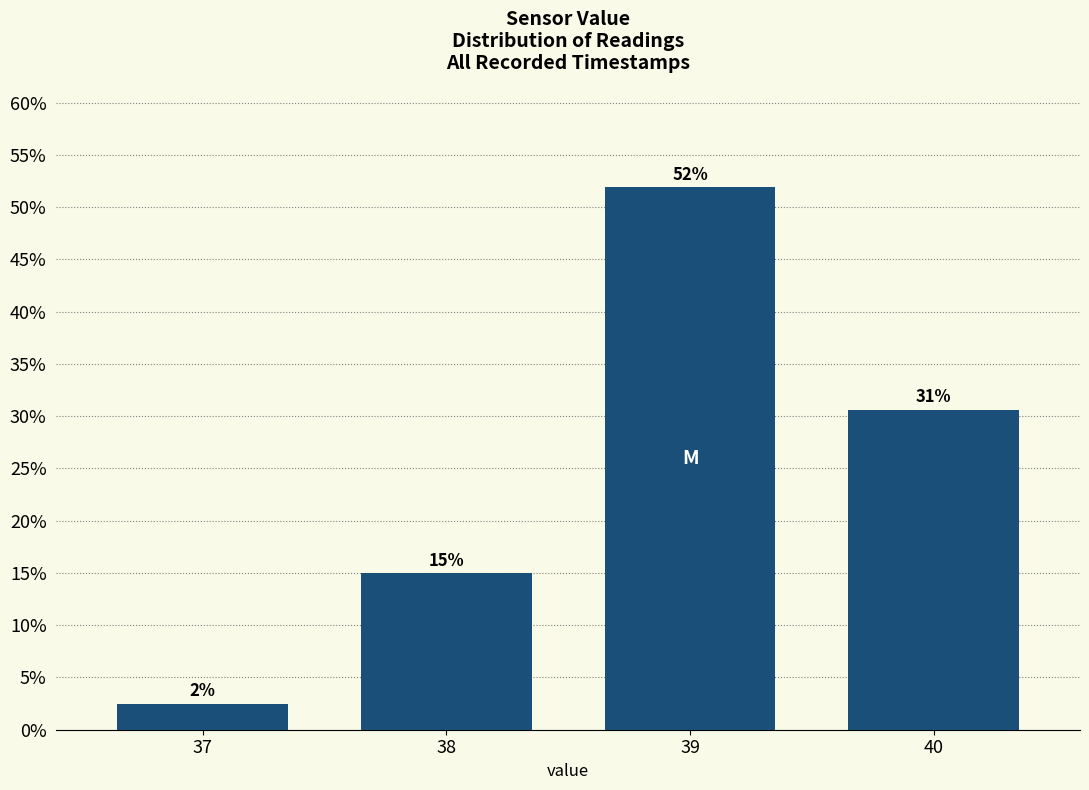

True or false: the data shows 21.7 at 39.

False